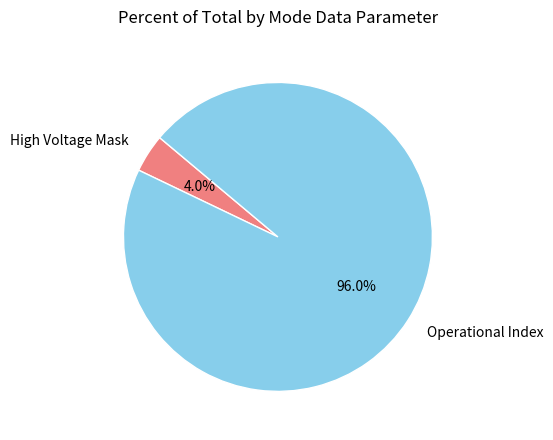

Combined, do Operational Index and High Voltage Mask account for over 50%?

Yes